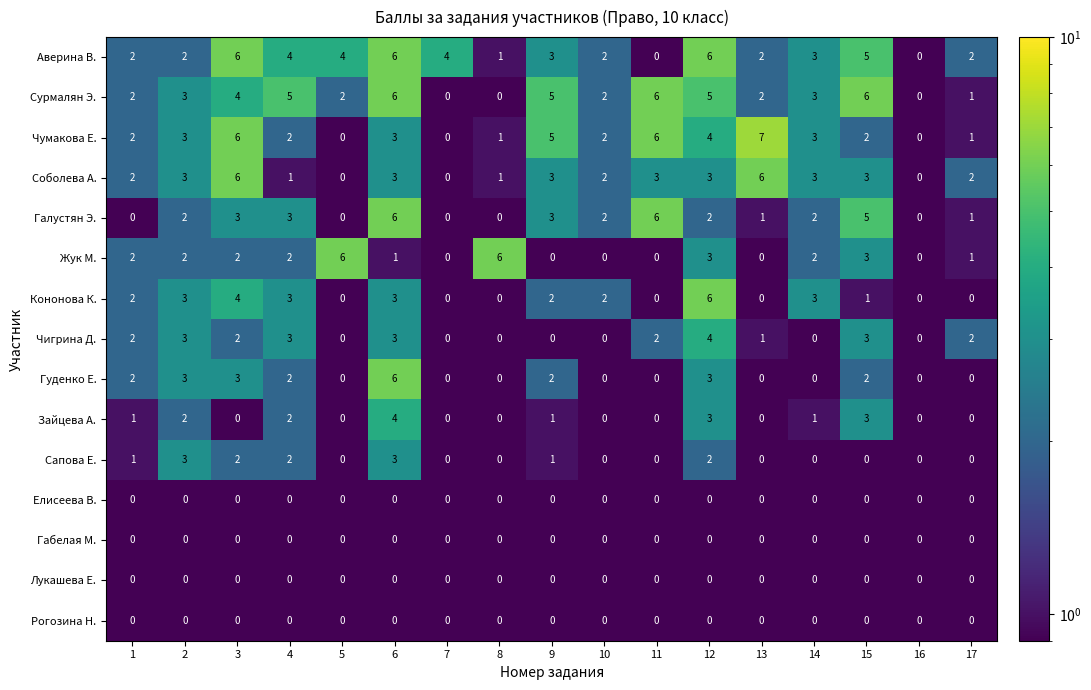

Is the value of Гуденко Е. at 6 greater than the value of Габелая М. at 6?

Yes